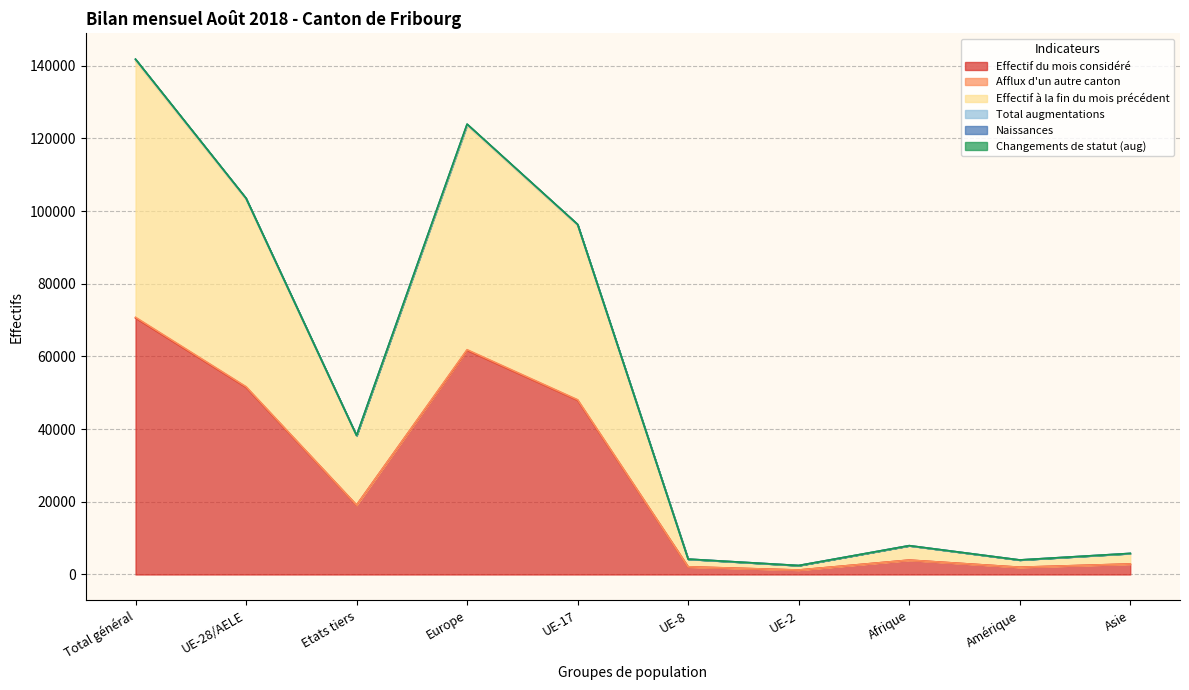

At which label is Effectif du mois considéré closest to 35915?

UE-17